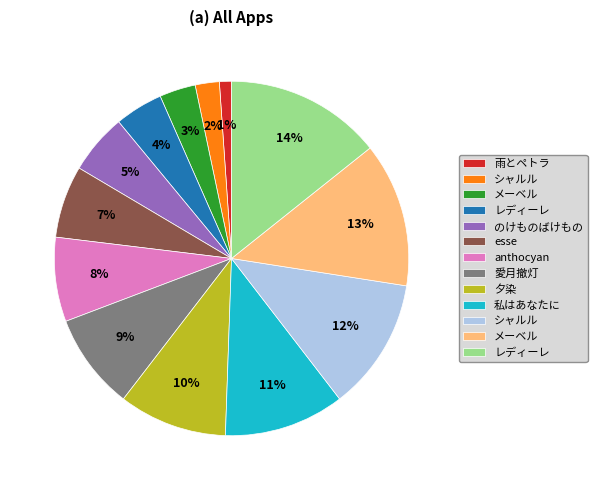

To the nearest percent, what is the average slice percentage?

8%